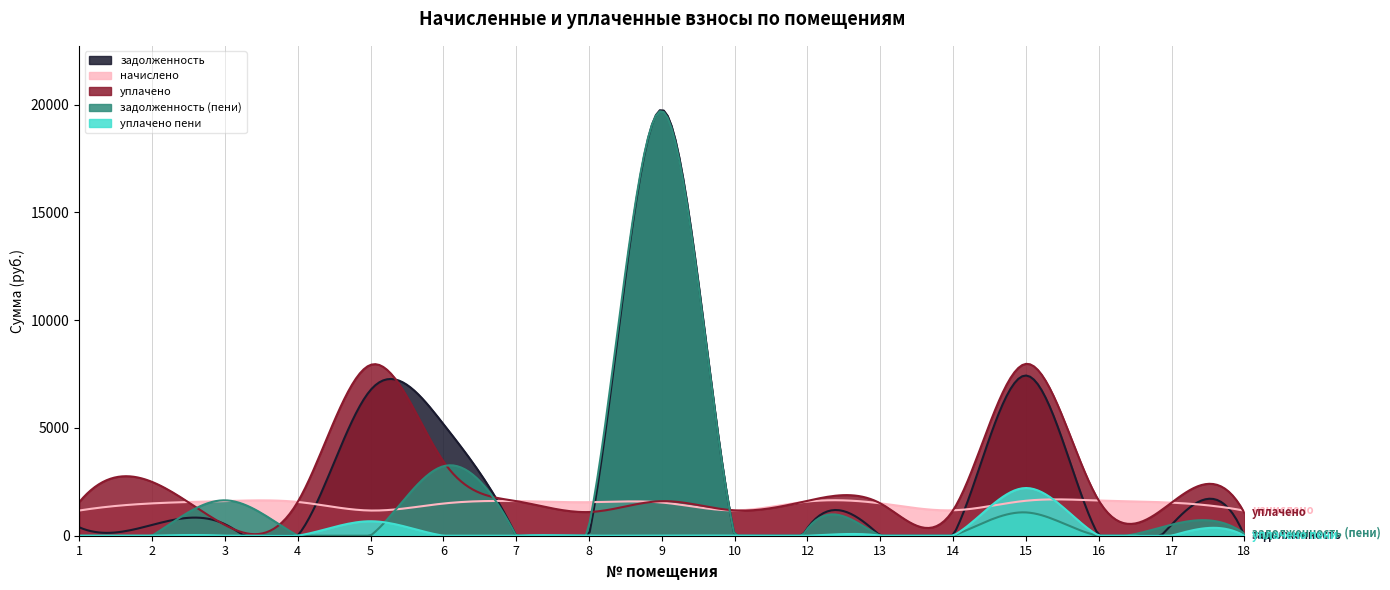

Which series has the largest range (max minus min)?

задолженность